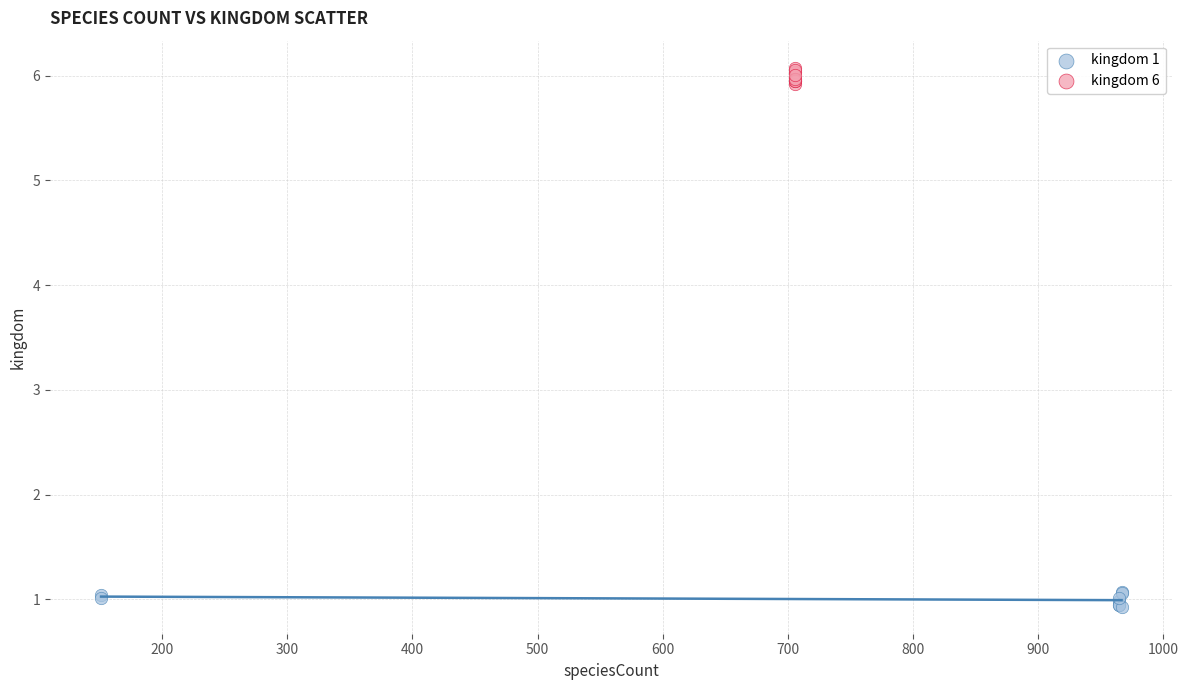

Which series reaches the maximum Y coordinate?

kingdom 6